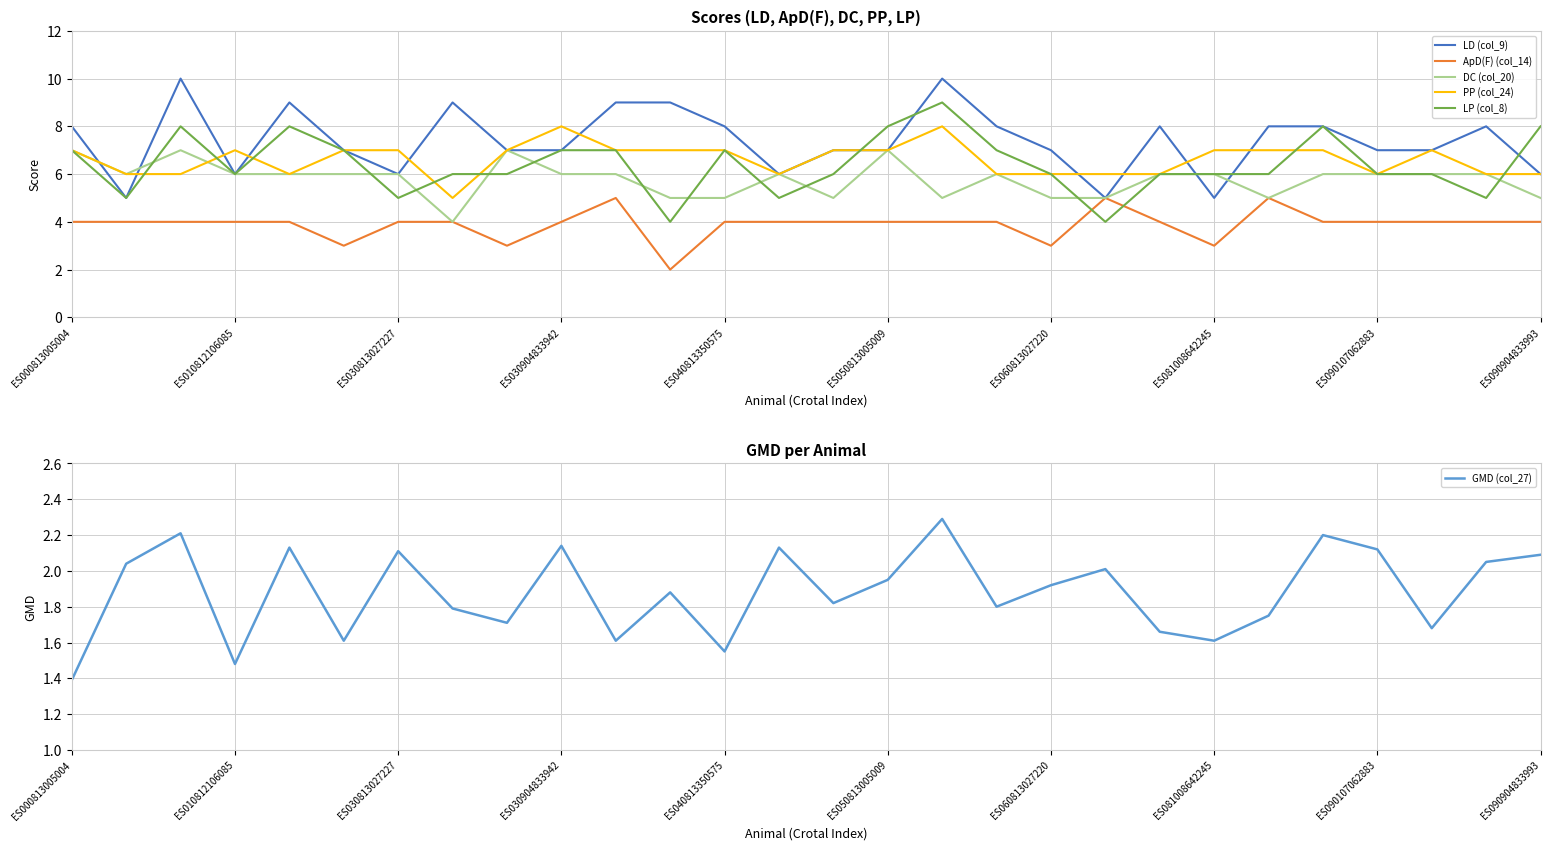

True or false: DC (col_20) and LP (col_8) cross at least once.

True